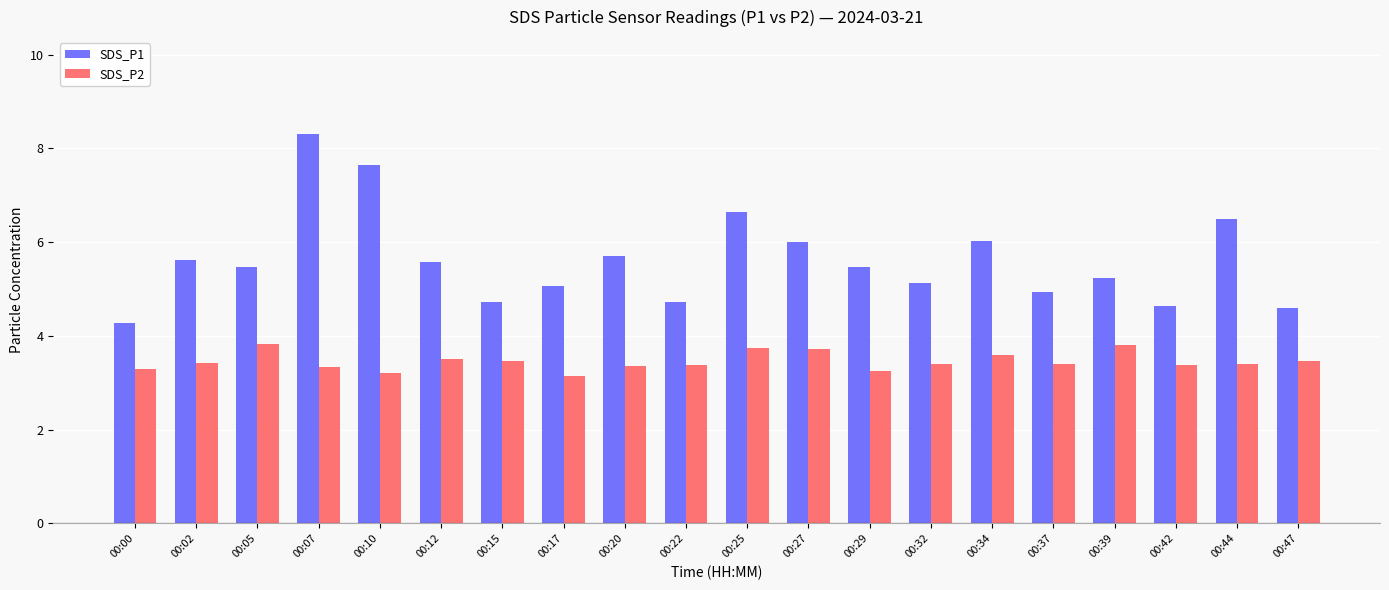

What is the sum of all SDS_P2 values?

69.1